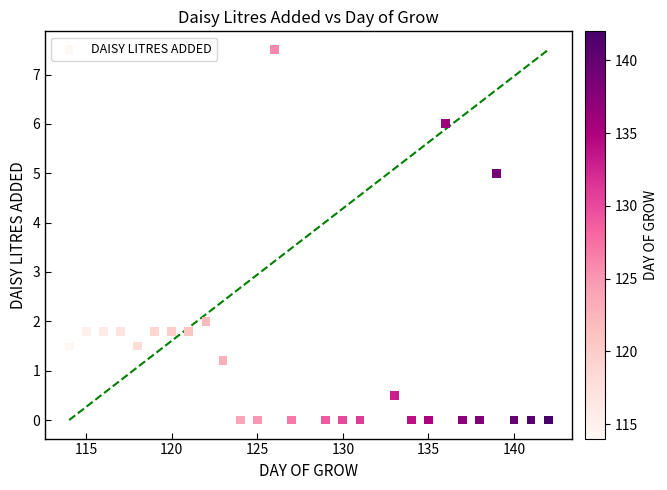

What is the range of X values (max minus min)?

28.0